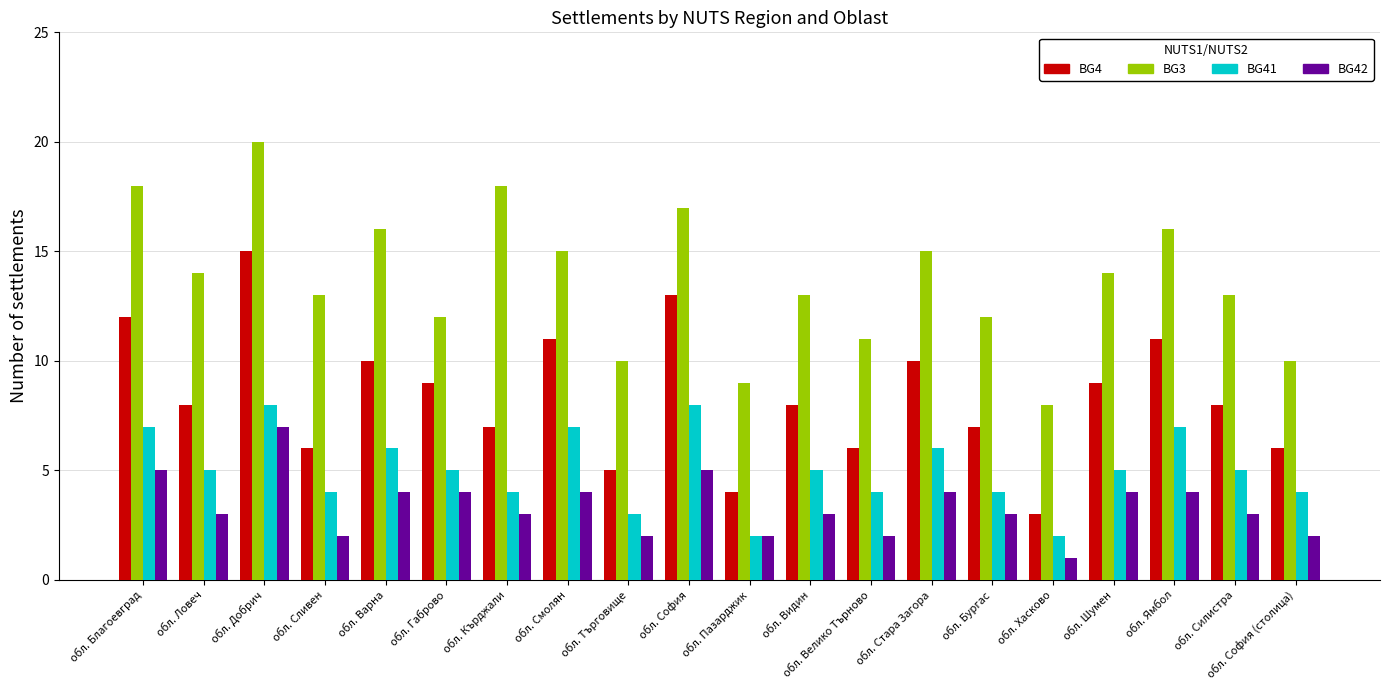

At which category does the chart reach its minimum across all series?

обл. Хасково